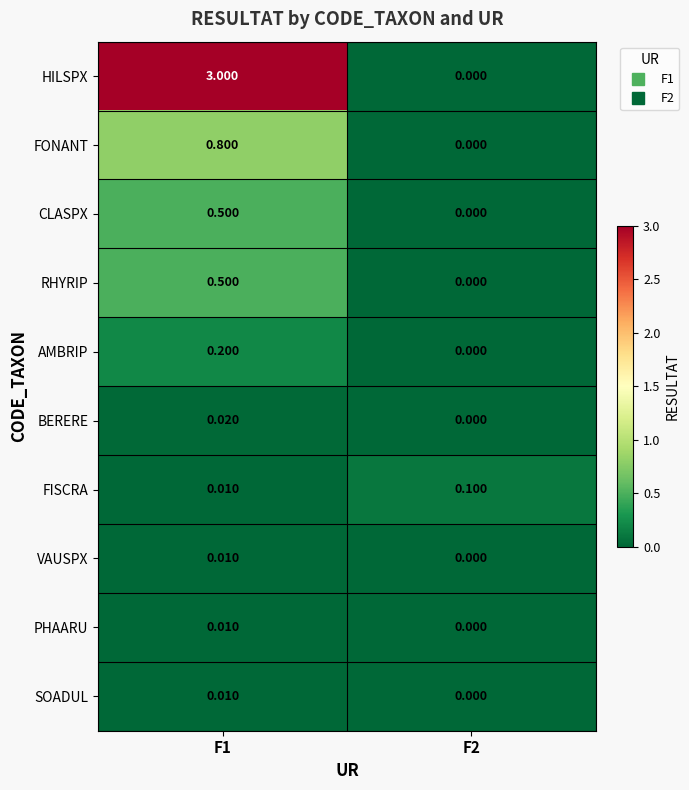

Which series has the widest spread of values?

HILSPX